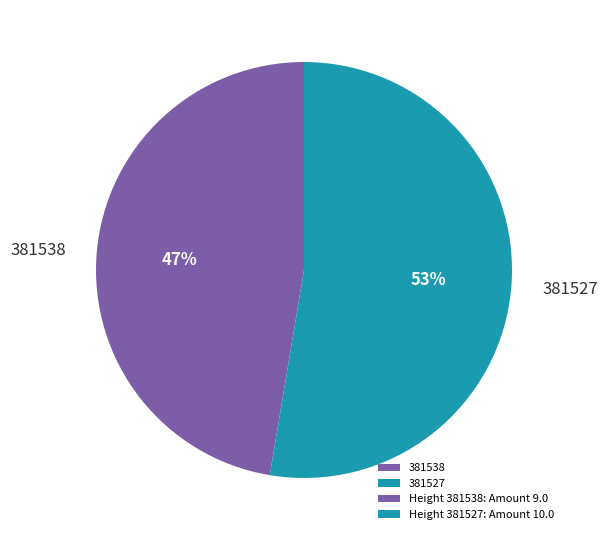

Which category has the biggest portion of the pie?

381527